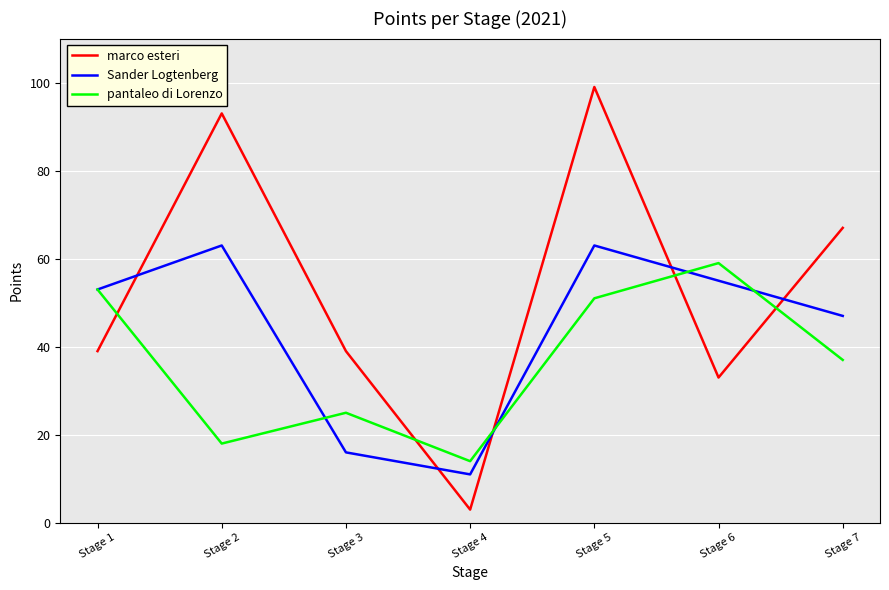

Is the value of marco esteri at Stage 2 greater than the value of Sander Logtenberg at Stage 5?

Yes